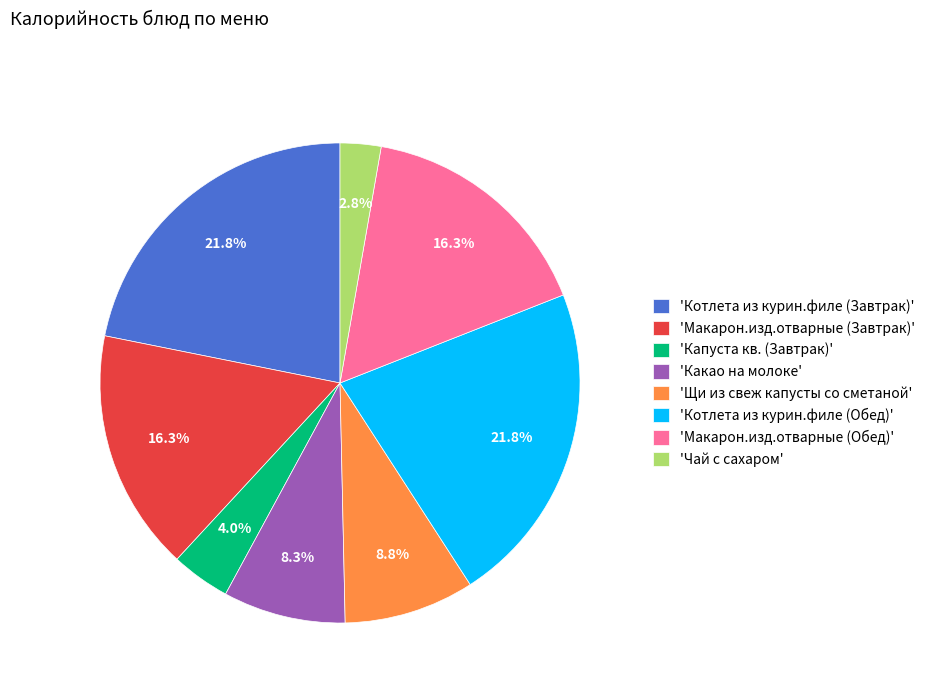

Which has a higher value, 'Котлета из курин.филе (Завтрак)' or 'Какао на молоке'?

'Котлета из курин.филе (Завтрак)'